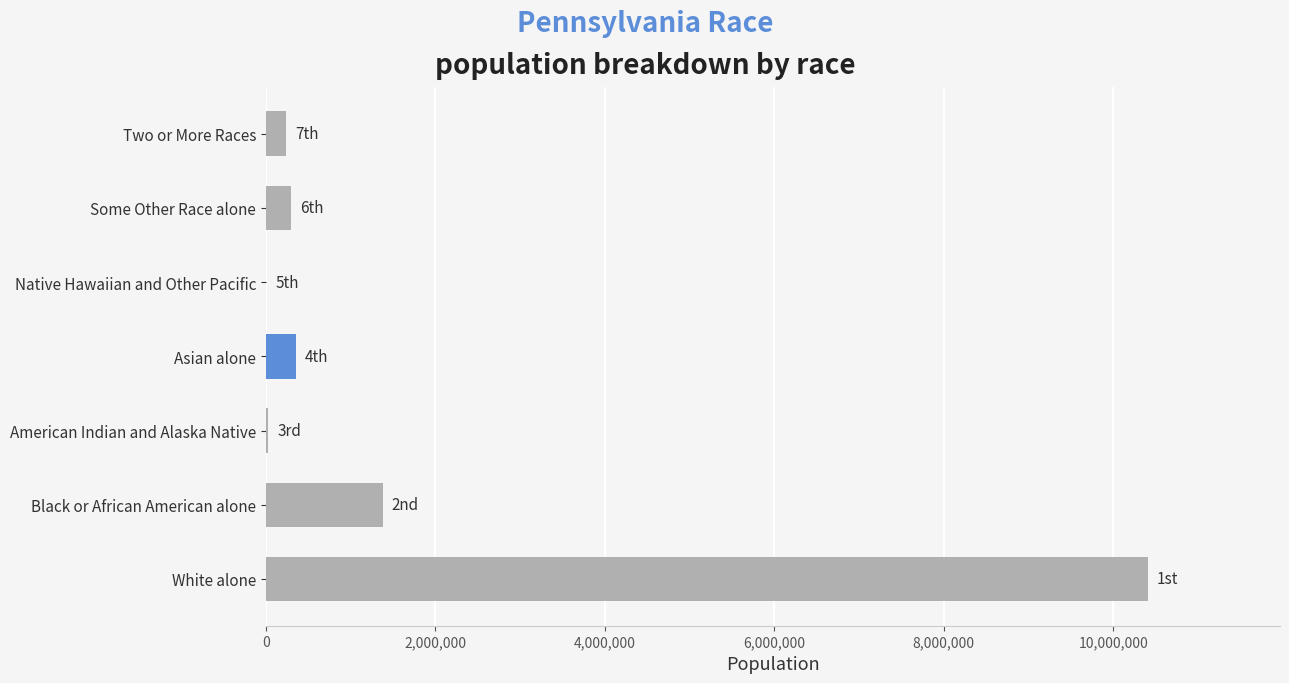

At which label is the value closest to 5204970?

Black or African American alone